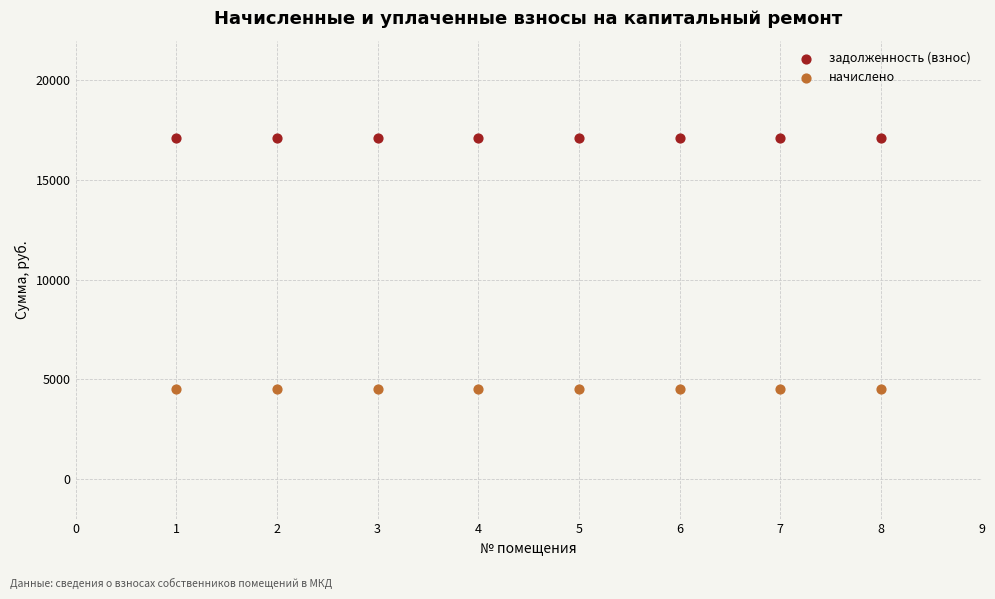

Which series reaches the minimum Y coordinate?

начислено